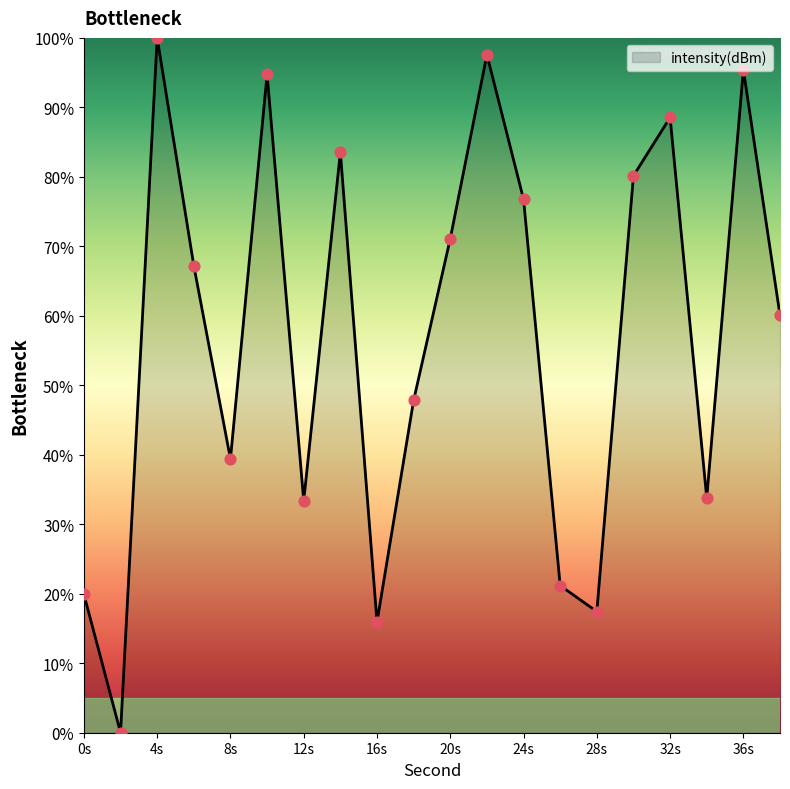

How many lines are shown in the chart?

1